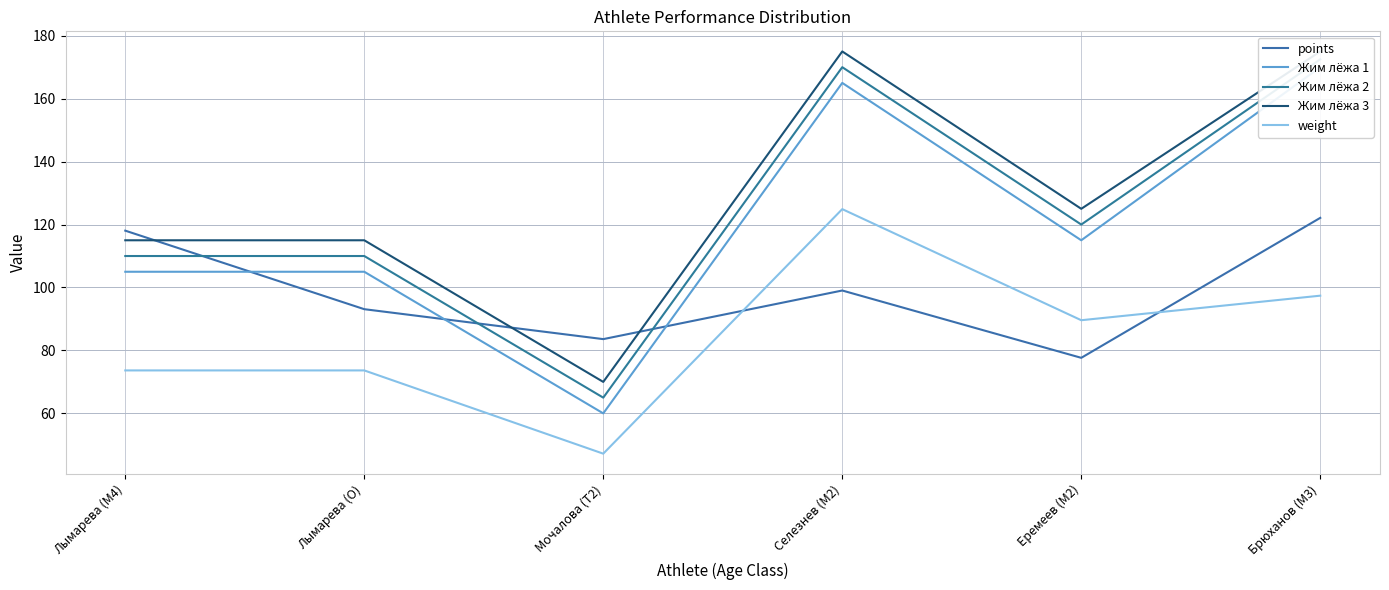

True or false: Жим лёжа 1 and Жим лёжа 3 intersect in this chart.

False